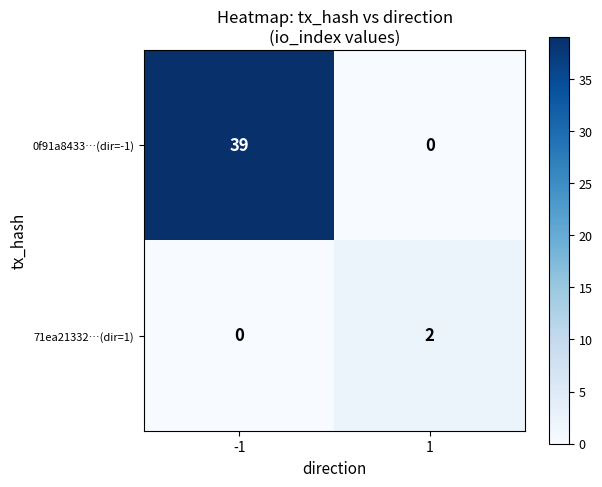

What is the difference between the highest and lowest values at -1?

39